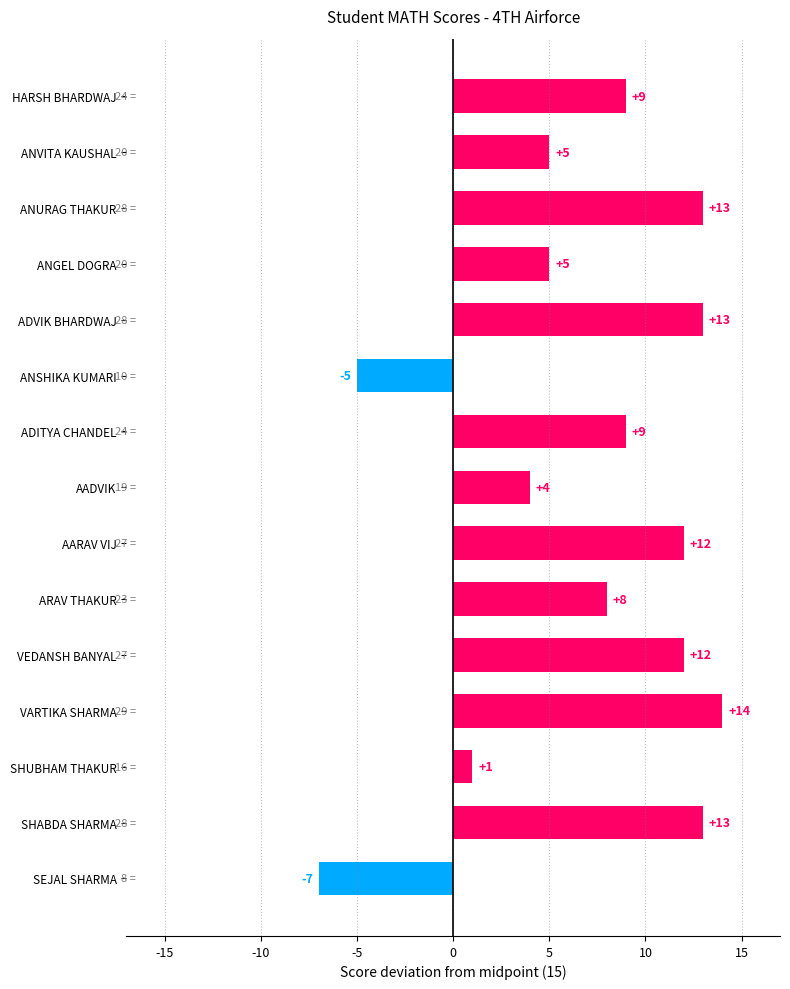

Does the chart contain stacked bars?

No